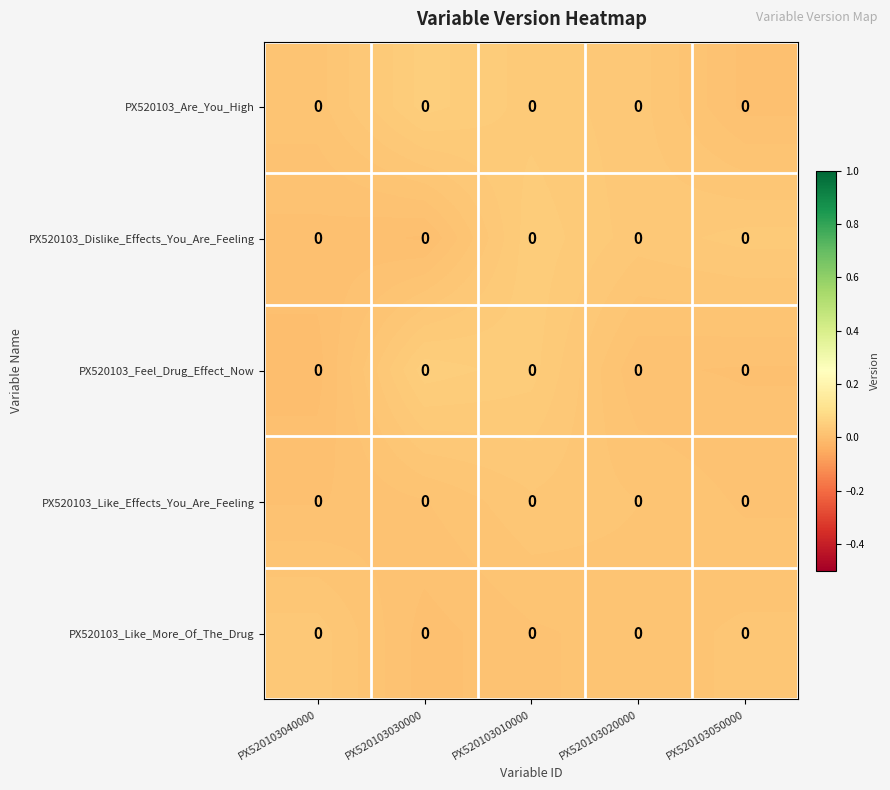

List the labels in order of PX520103_Like_More_Of_The_Drug value, smallest first.

PX520103030000, PX520103010000, PX520103020000, PX520103050000, PX520103040000